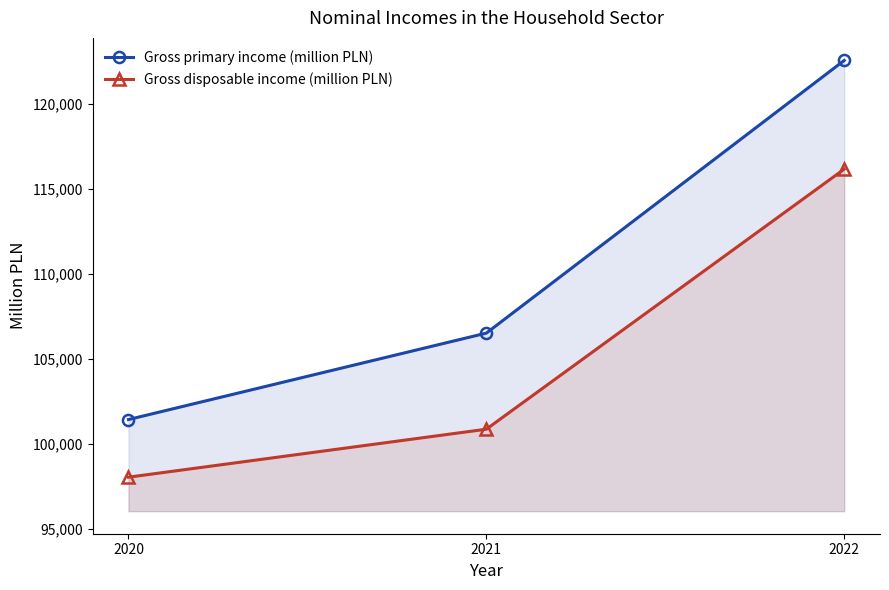

Which category has the highest value across all series?

2022